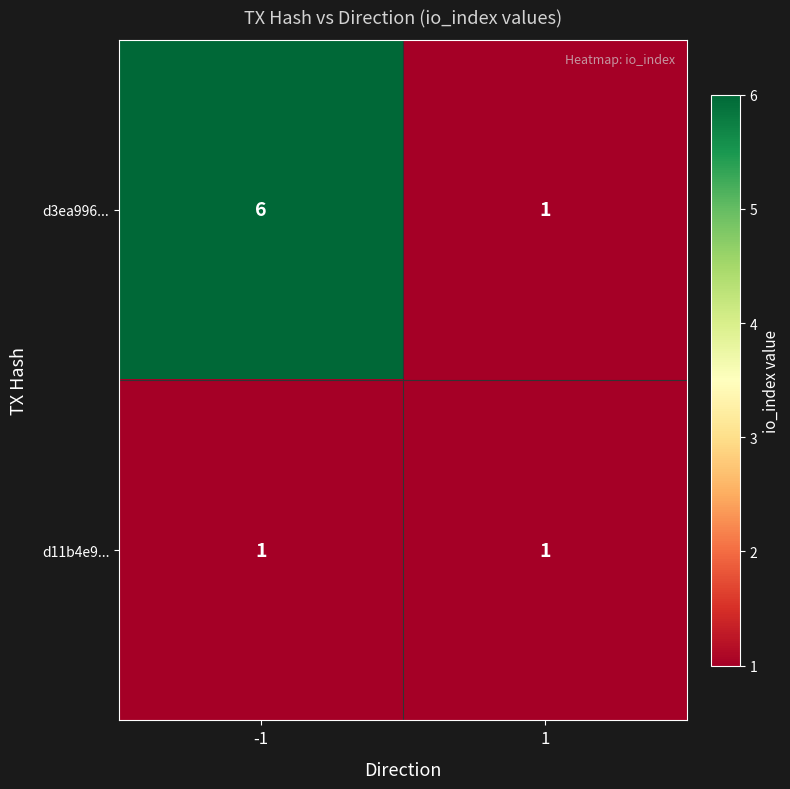

What is the maximum value for d3ea996...?

6